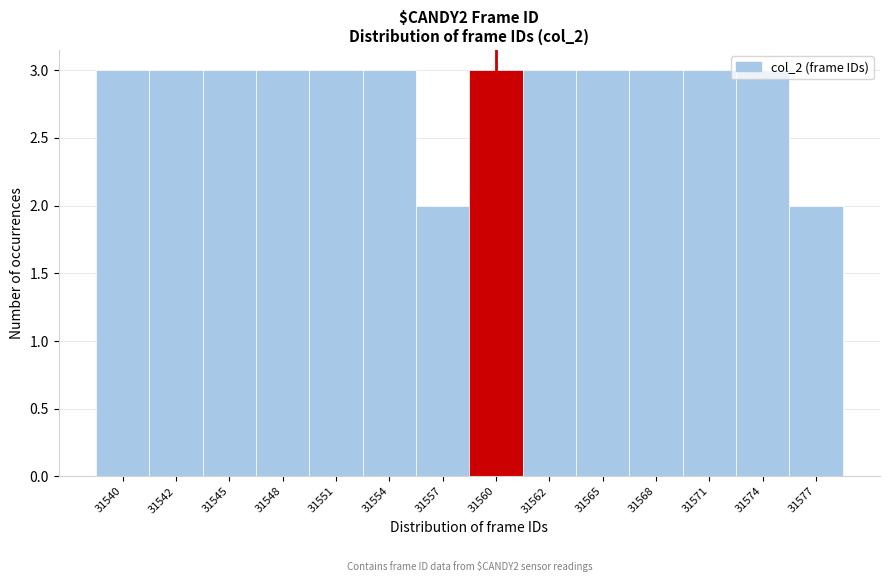

What is the sum of all values?

40